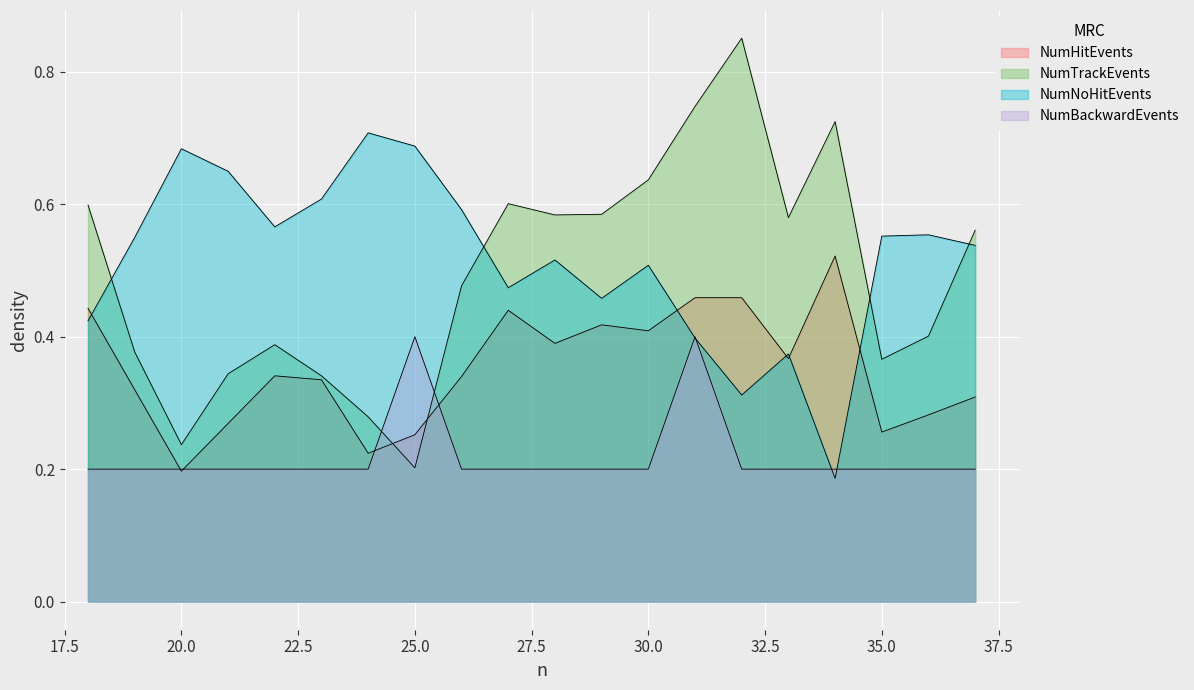

In NumTrackEvents, how many points are lower than both neighbors (excluding endpoints)?

5